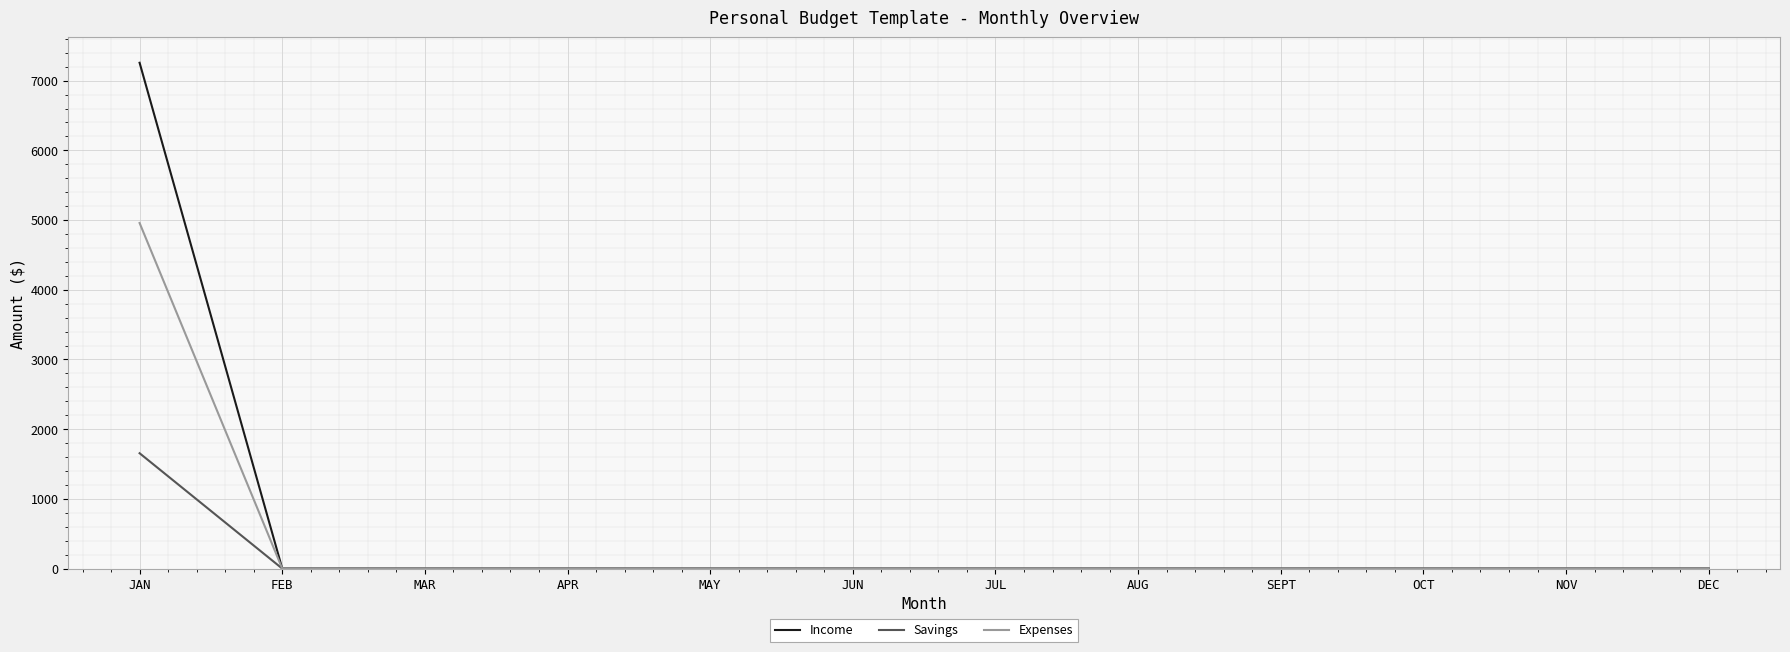

Which series has the widest spread of values?

Income